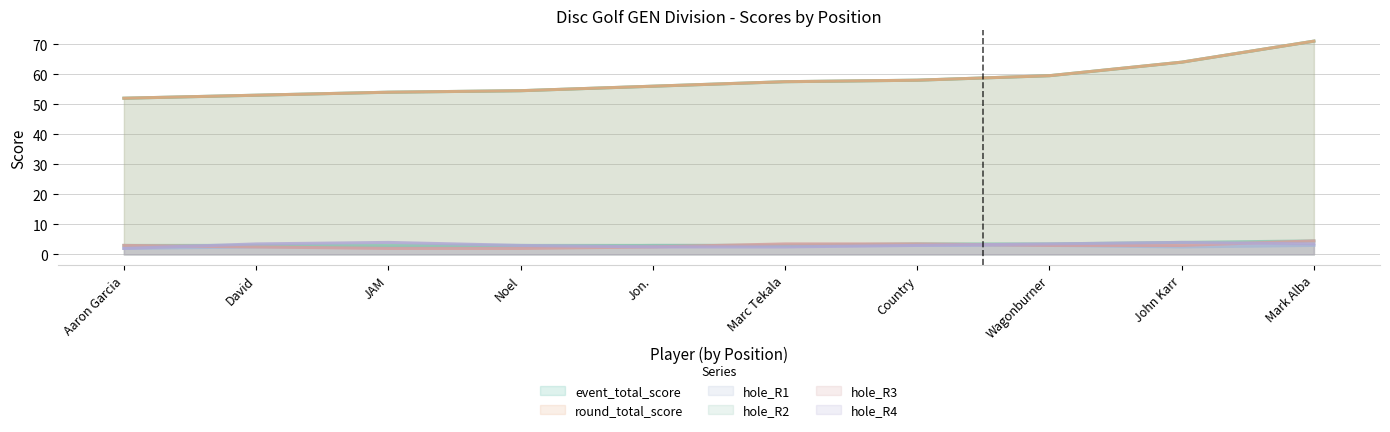

The event_total_score series shows 93 at 2. True or false?

False